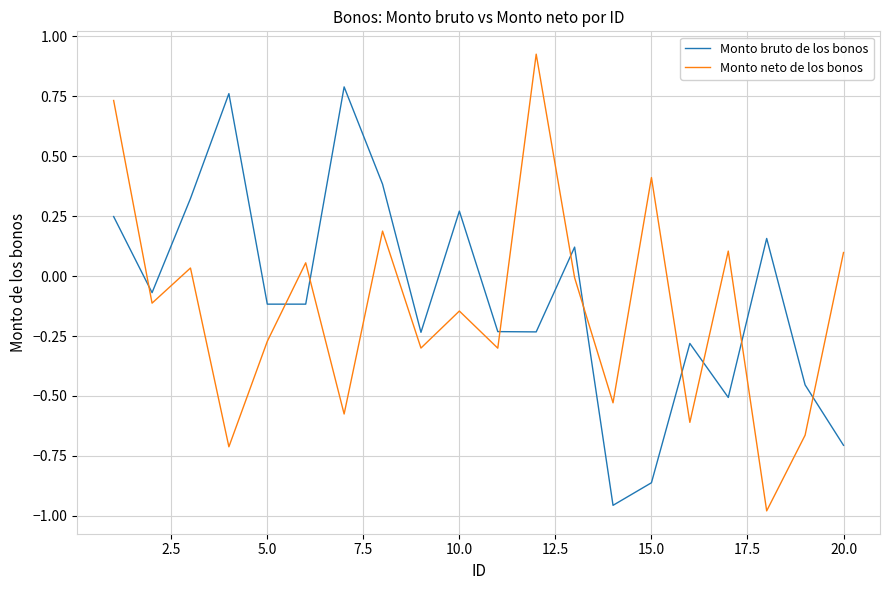

How many lines are shown in the chart?

2